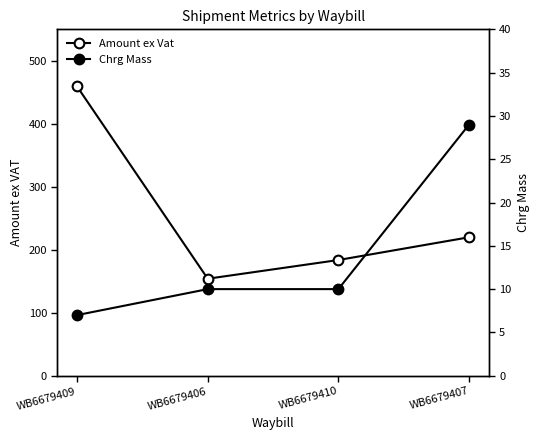

What is the value of the Amount ex Vat point at the 4th from the left?

219.8